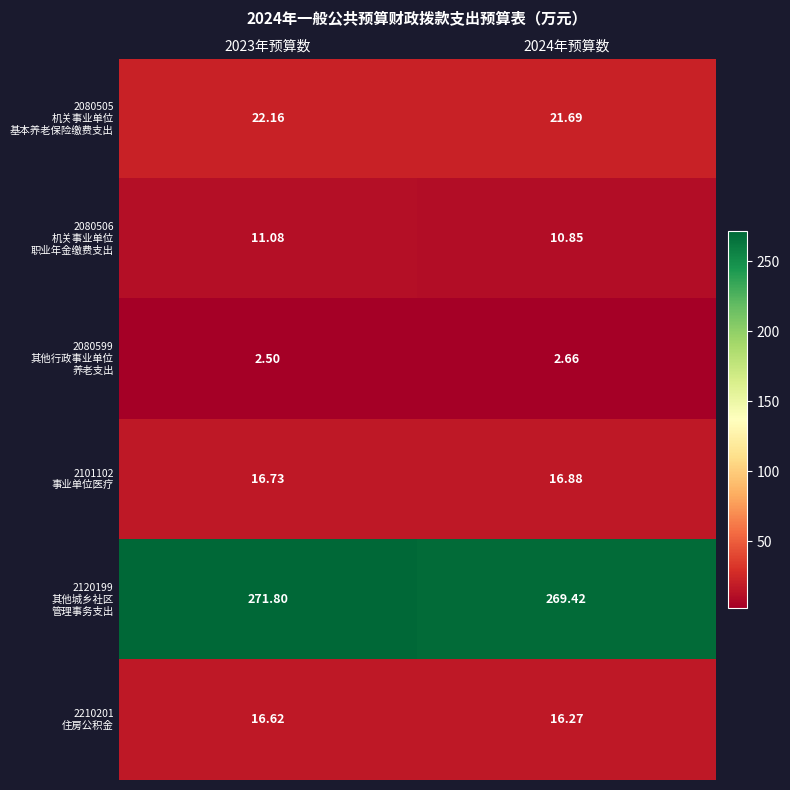

Which has a higher value, 2024年预算数 or 2023年预算数?

2023年预算数